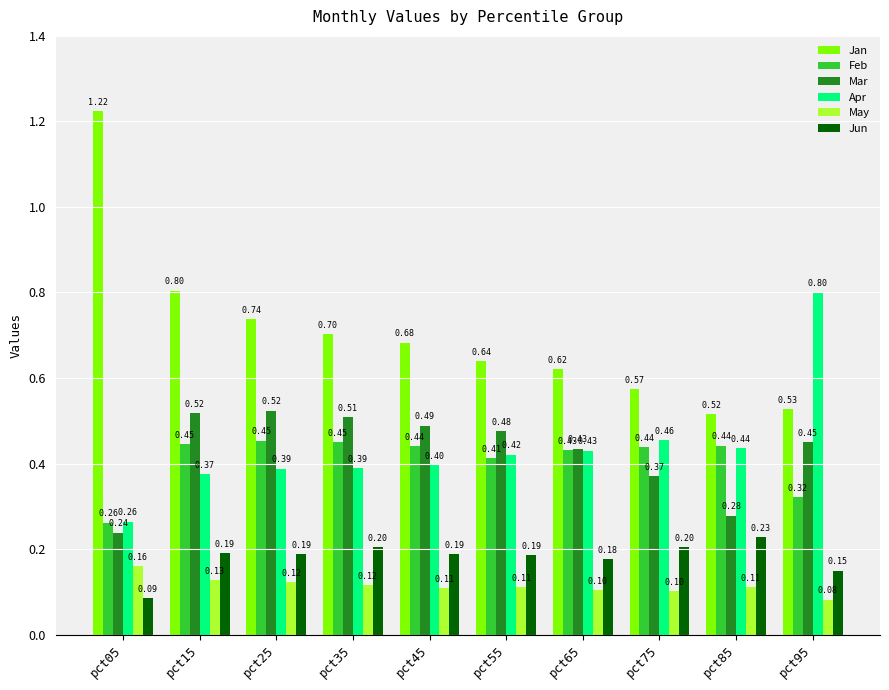

Does the chart contain any negative values?

No